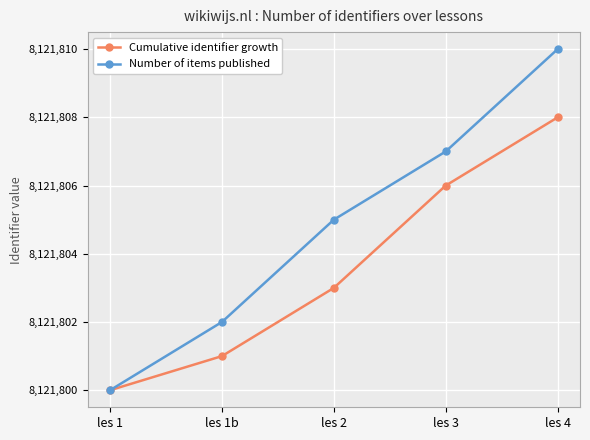

Which series changed the most between les 3 and les 4?

Number of items published